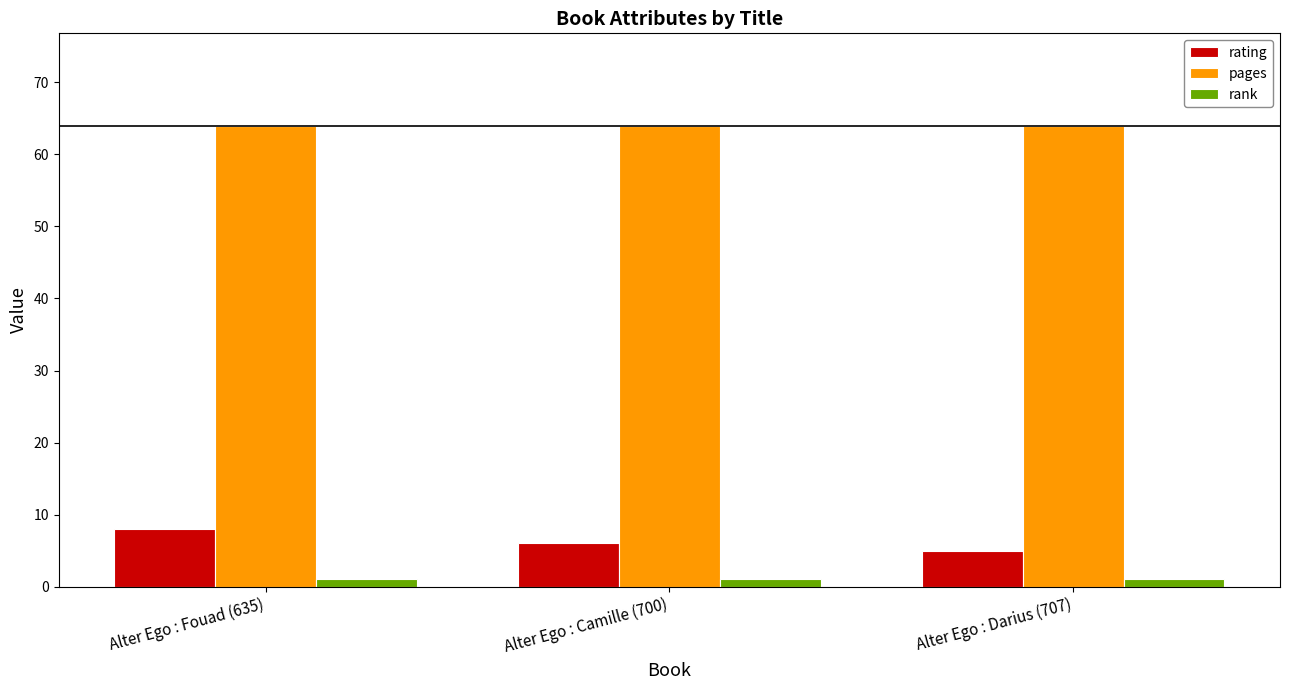

What is the sum of the rating values at Alter Ego : Darius (707) and Alter Ego : Fouad (635)?

13